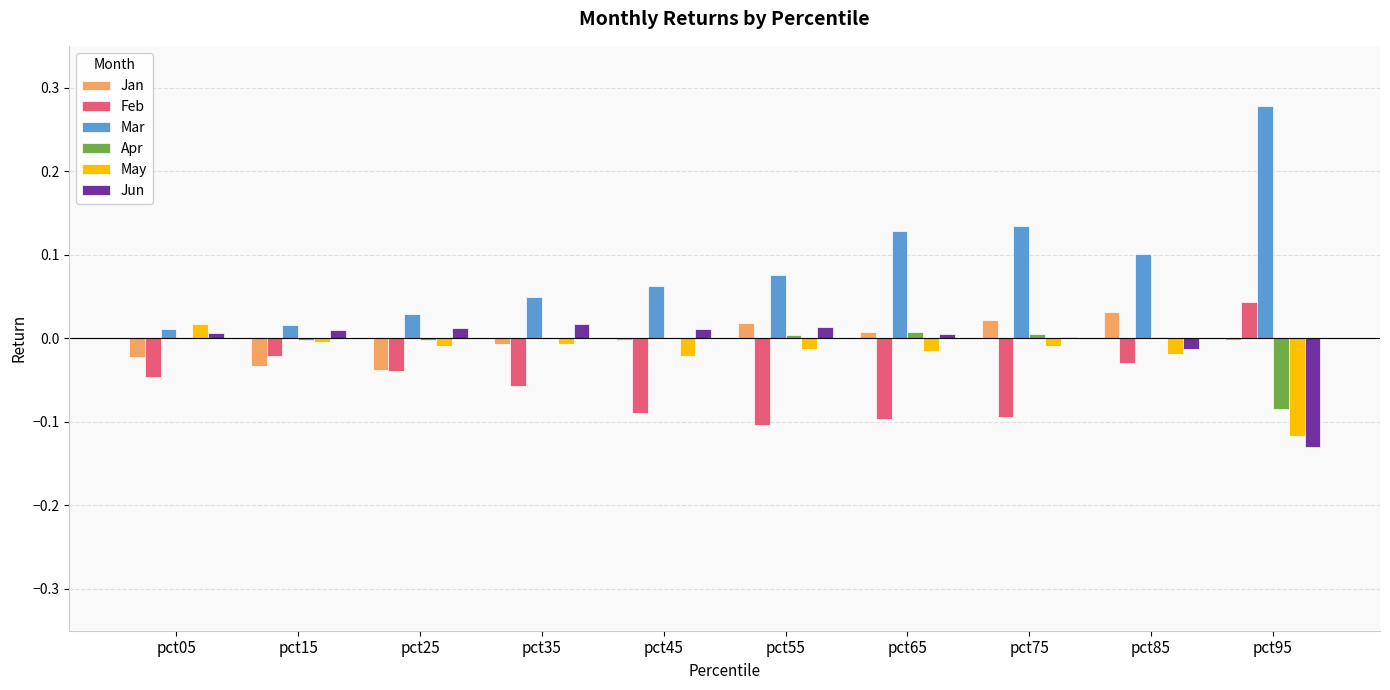

How many series are shown in this chart?

6